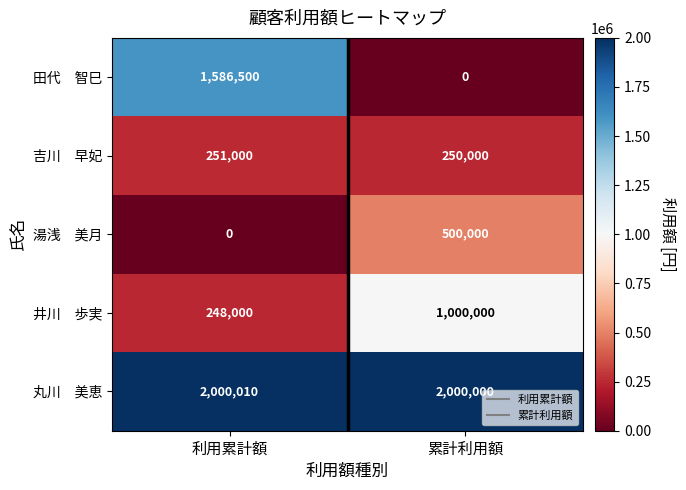

What is the difference between the highest and lowest values at 利用累計額?

2000010